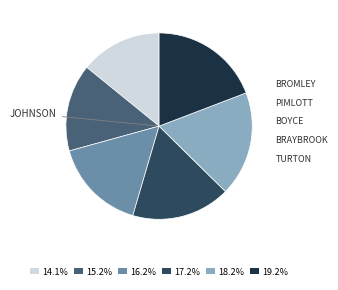

Does any single category account for the majority?

No